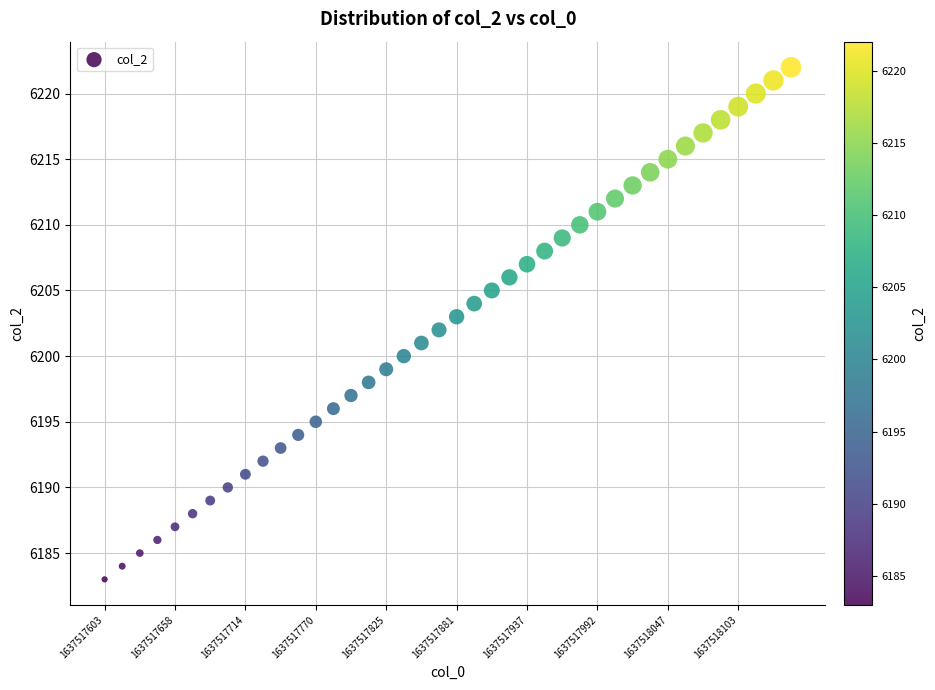

What is the range of Y values (max minus min)?

39